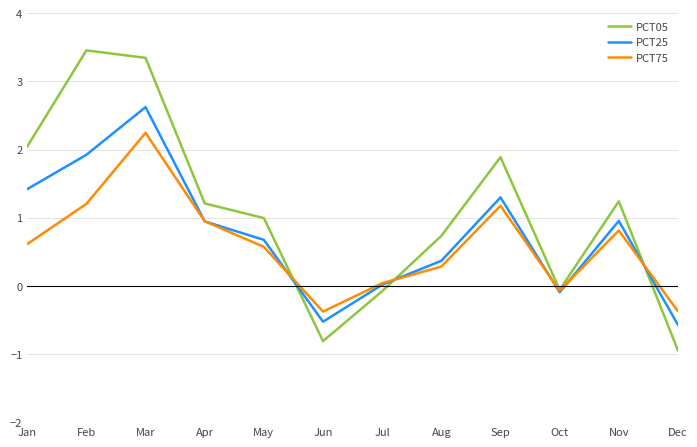

After their last crossing, which series has the higher values: PCT05 or PCT25?

PCT25